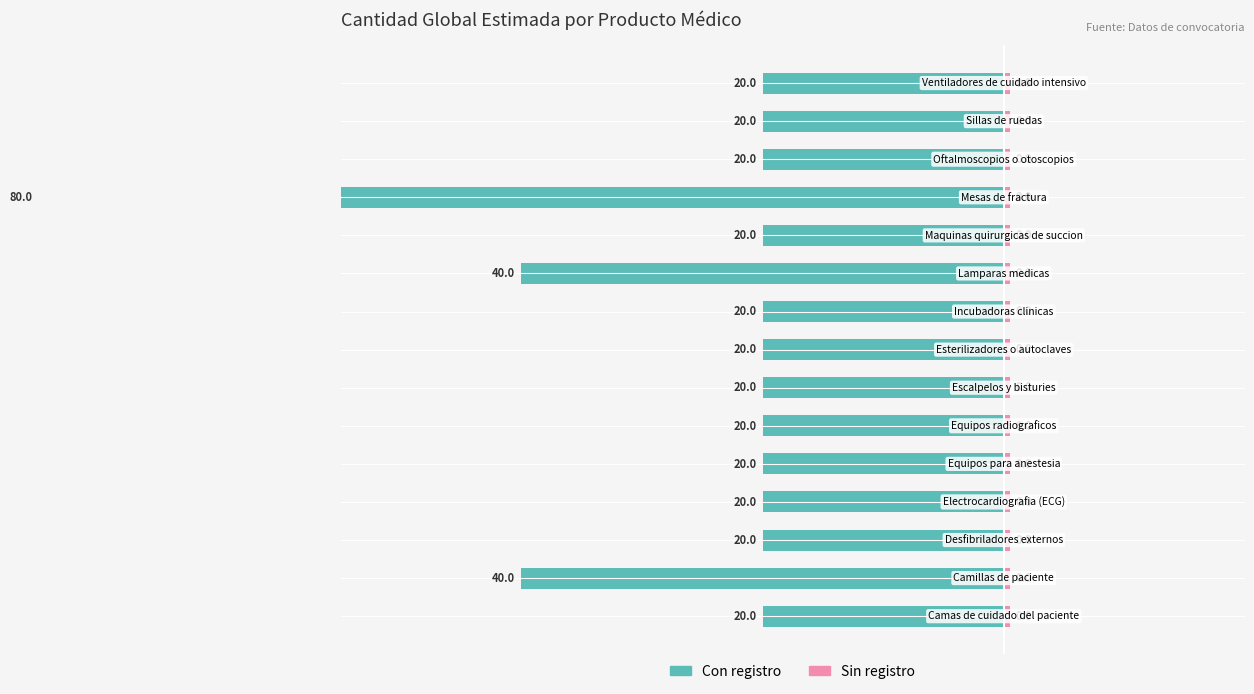

Which has a higher value, 12 or 3?

12